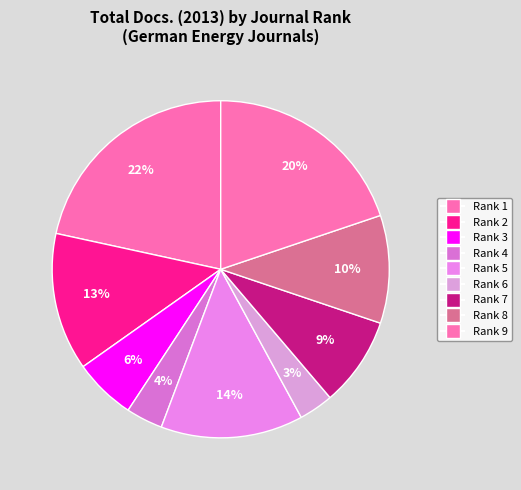

What is the largest slice in the pie chart?

Rank 1